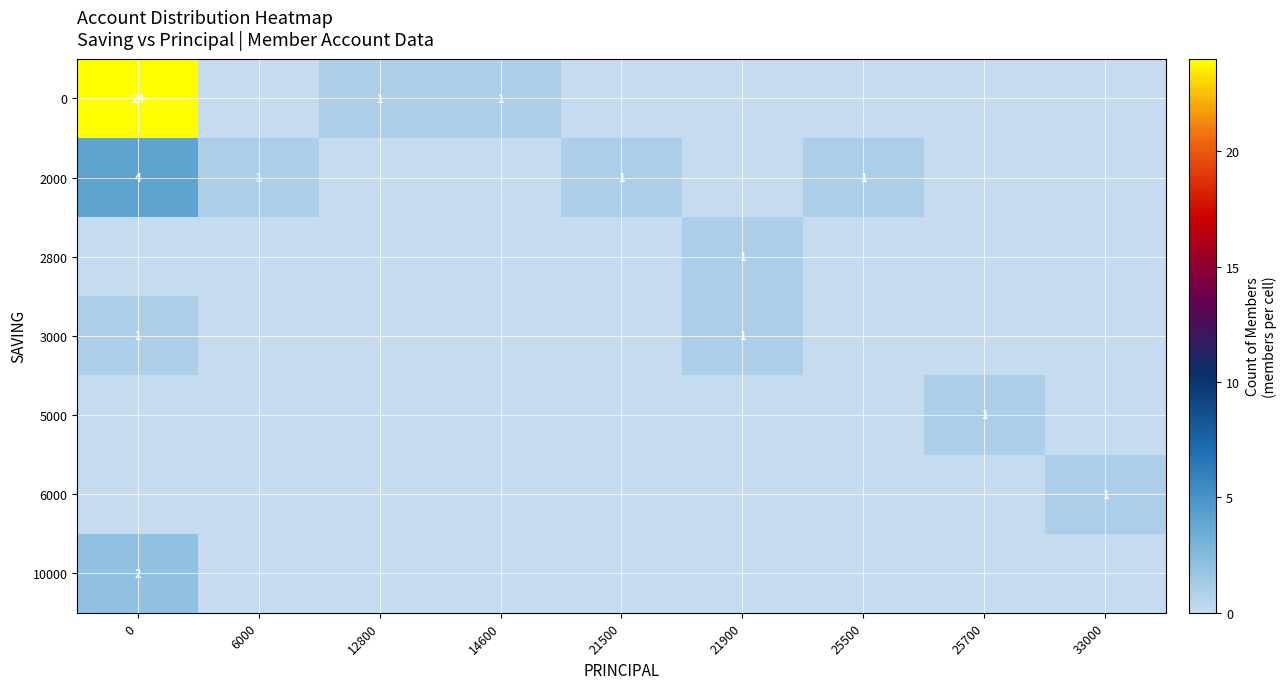

How many data points in 0 are above 0?

3